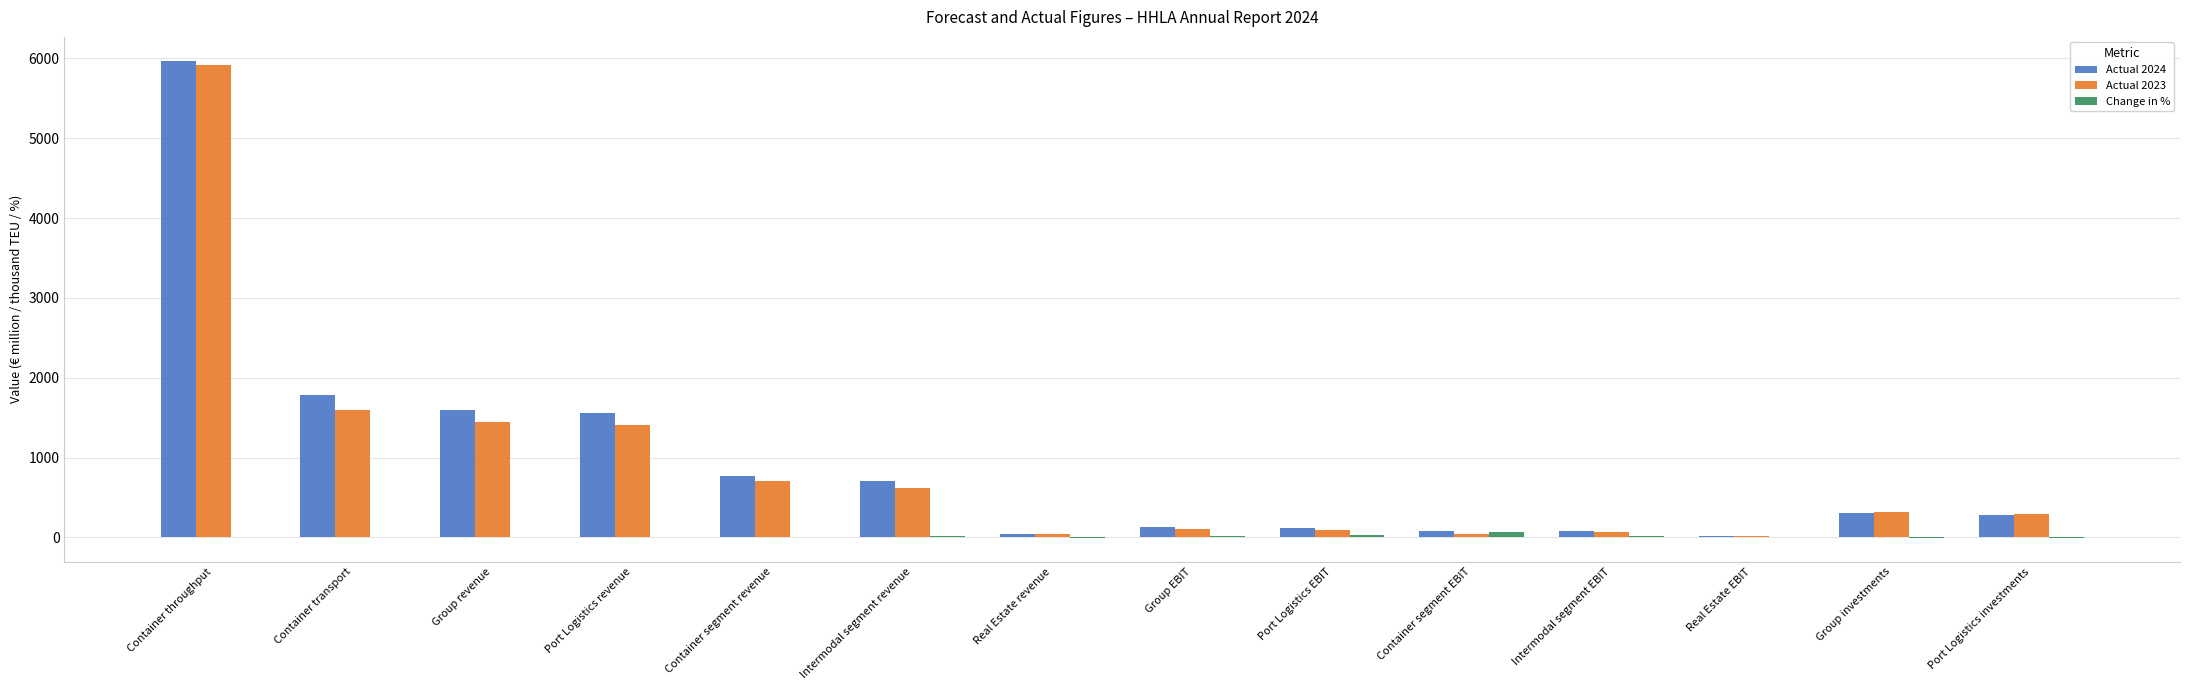

What is the sum of all Change in % values?

179.8